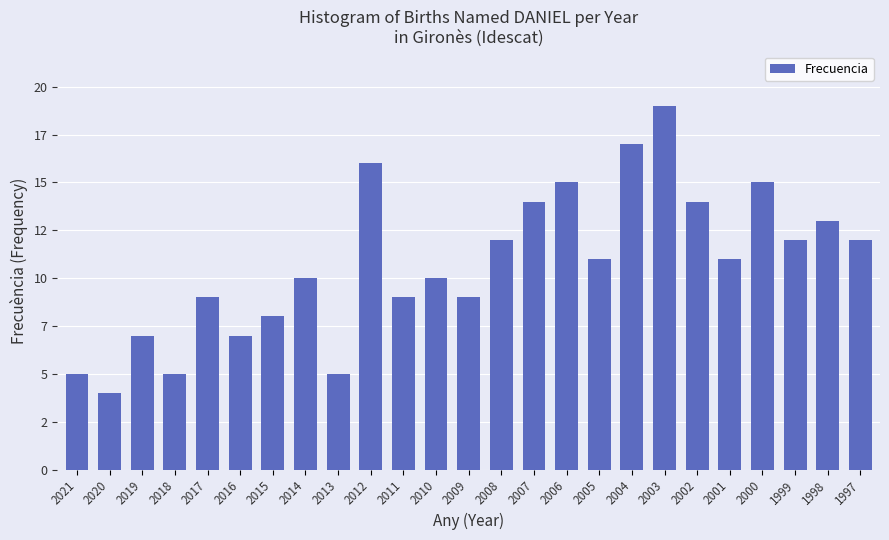

Does the chart contain stacked bars?

No